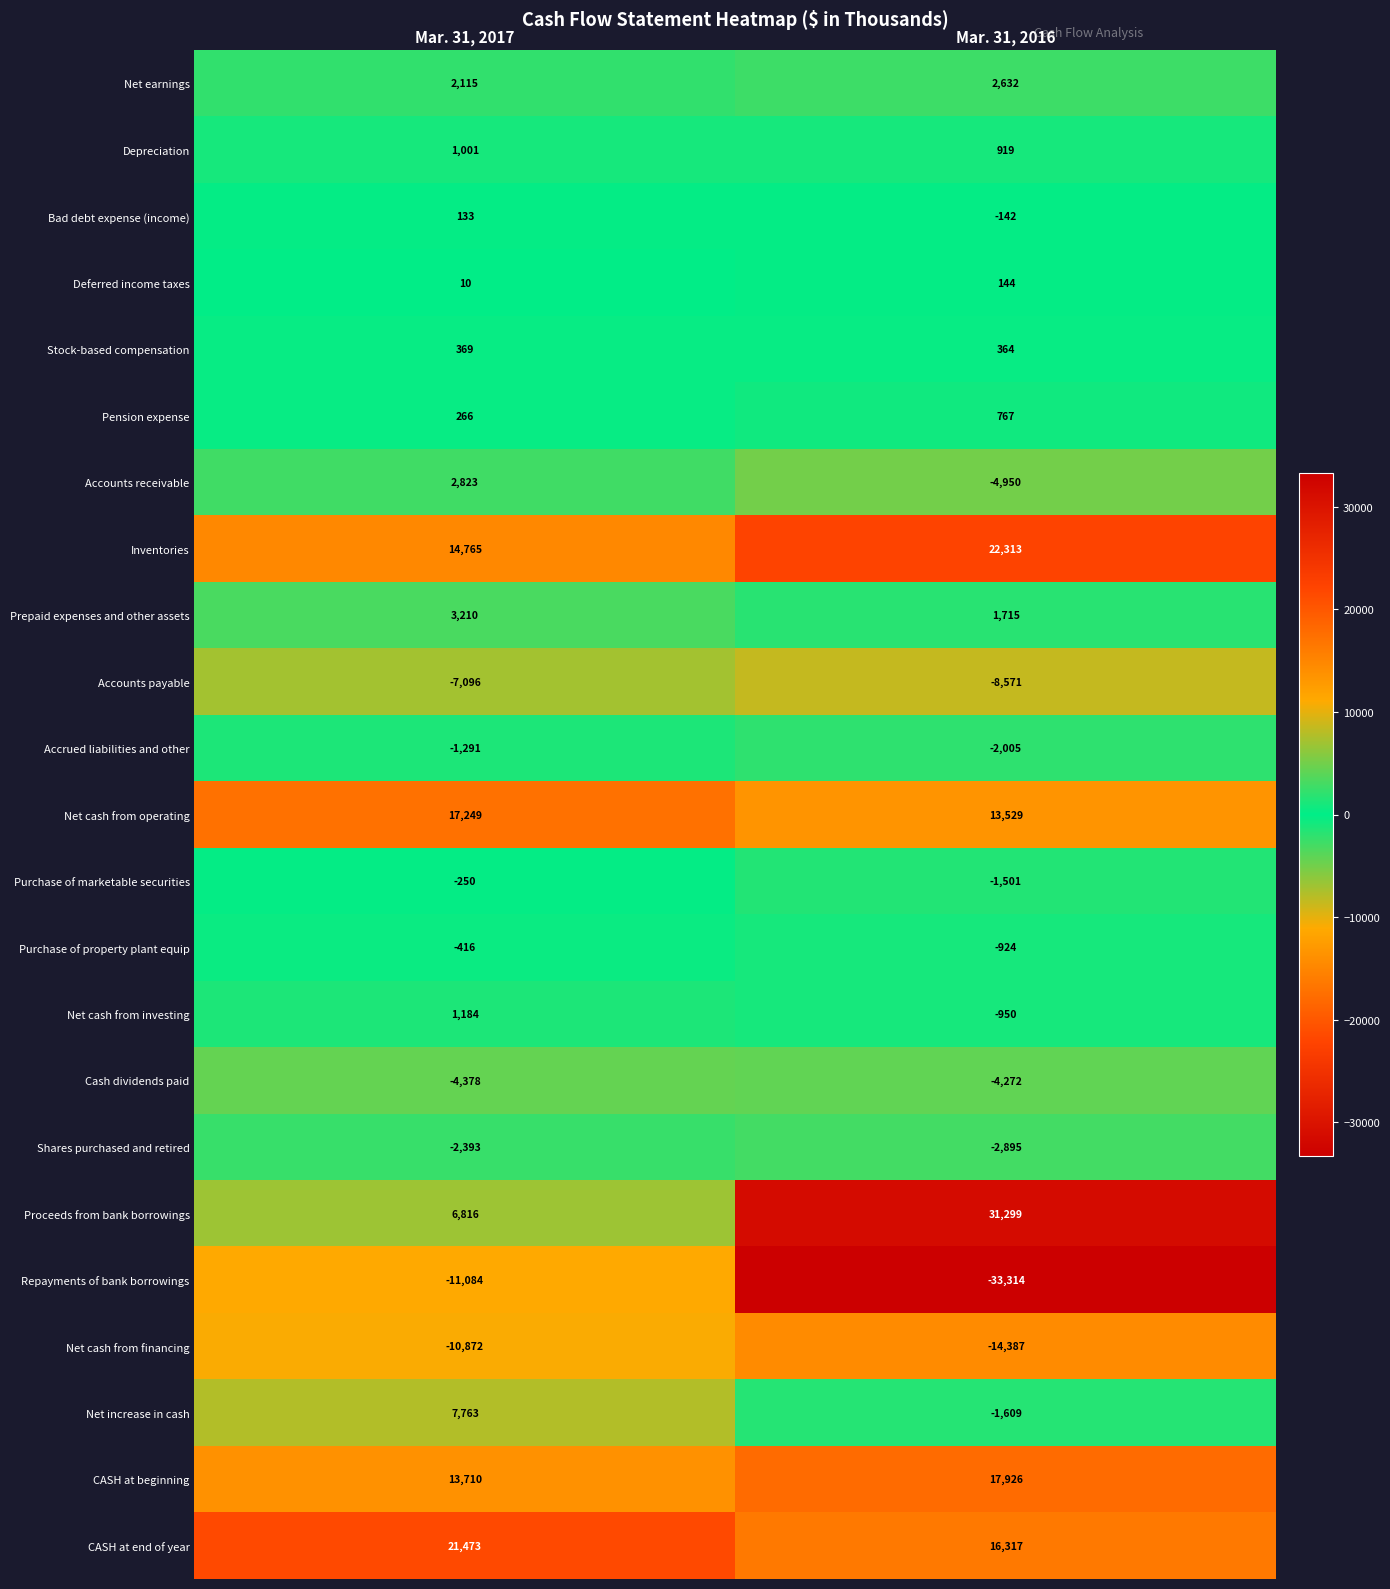

Where is Accrued liabilities and other nearest to the value -1648?

Mar. 31, 2017